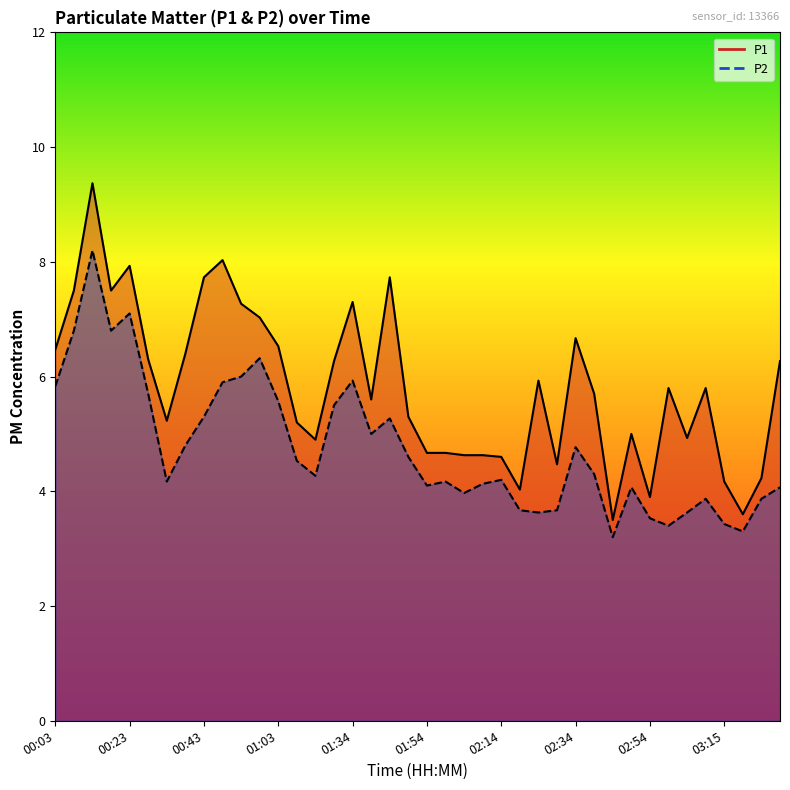

How many data points in P2 are above 4?

28